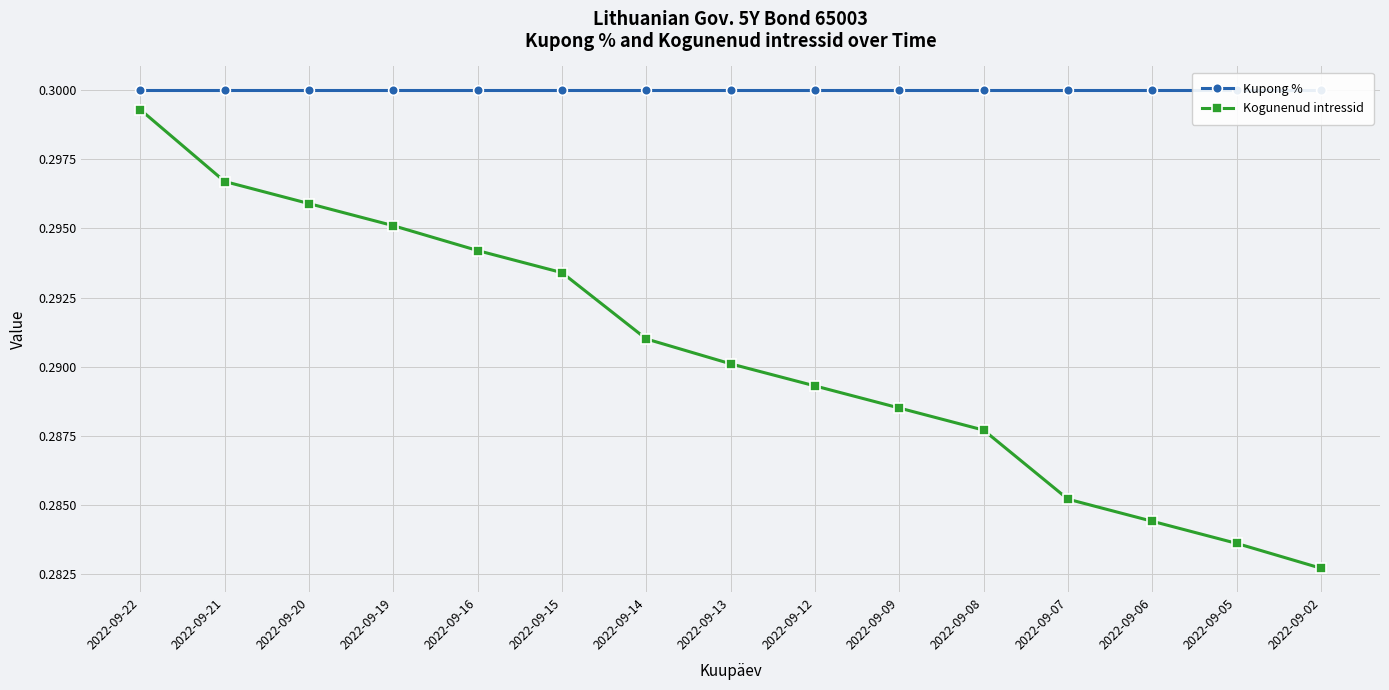

Reading left to right, transcribe all the data shown in this chart.

Kupong %: 2022-09-22=0.3	2022-09-21=0.3	2022-09-20=0.3	2022-09-19=0.3	2022-09-16=0.3	2022-09-15=0.3	2022-09-14=0.3	2022-09-13=0.3	2022-09-12=0.3	2022-09-09=0.3	2022-09-08=0.3	2022-09-07=0.3	2022-09-06=0.3	2022-09-05=0.3	2022-09-02=0.3
Kogunenud intressid: 2022-09-22=0.3	2022-09-21=0.3	2022-09-20=0.3	2022-09-19=0.3	2022-09-16=0.3	2022-09-15=0.3	2022-09-14=0.3	2022-09-13=0.3	2022-09-12=0.3	2022-09-09=0.3	2022-09-08=0.3	2022-09-07=0.3	2022-09-06=0.3	2022-09-05=0.3	2022-09-02=0.3